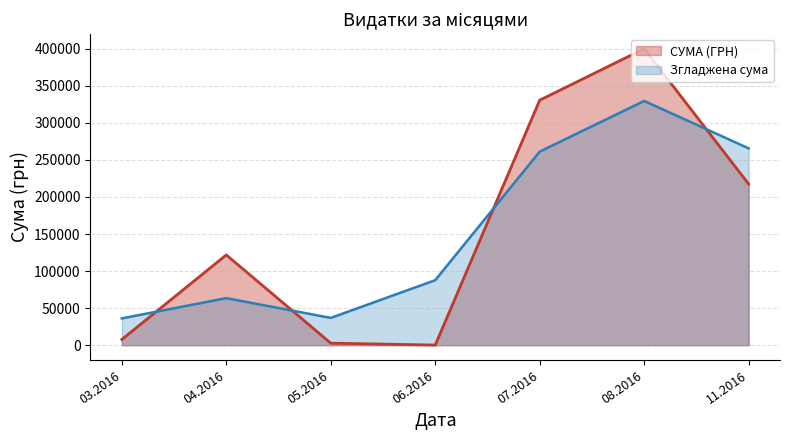

Rank the series at 08.2016 from highest to lowest value.

СУМА (ГРН), Згладжена сума